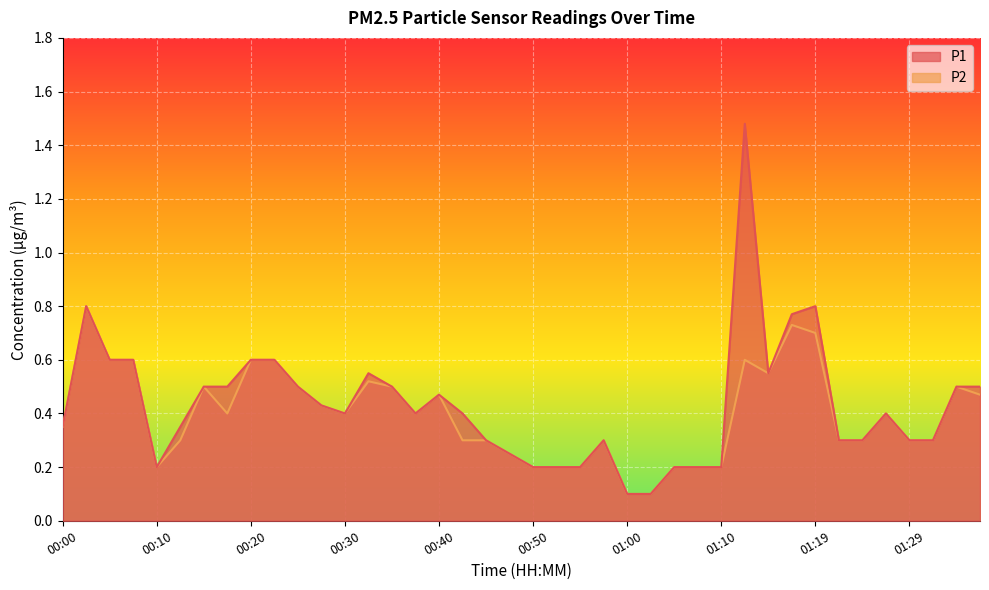

The P2 series shows 0.2 at 00:17. True or false?

False